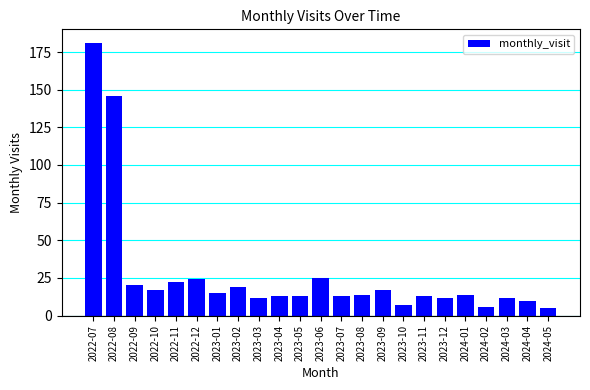

Reading left to right, what are all the values shown in this chart?

2022-07=181	2022-08=146	2022-09=20	2022-10=17	2022-11=22	2022-12=24	2023-01=15	2023-02=19	2023-03=12	2023-04=13	2023-05=13	2023-06=25	2023-07=13	2023-08=14	2023-09=17	2023-10=7	2023-11=13	2023-12=12	2024-01=14	2024-02=6	2024-03=12	2024-04=10	2024-05=5